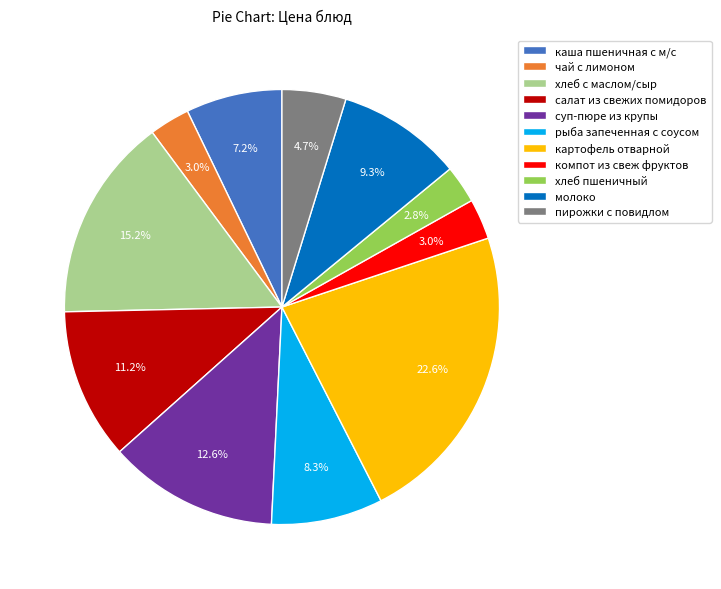

Which has a higher value, картофель отварной or молоко?

картофель отварной